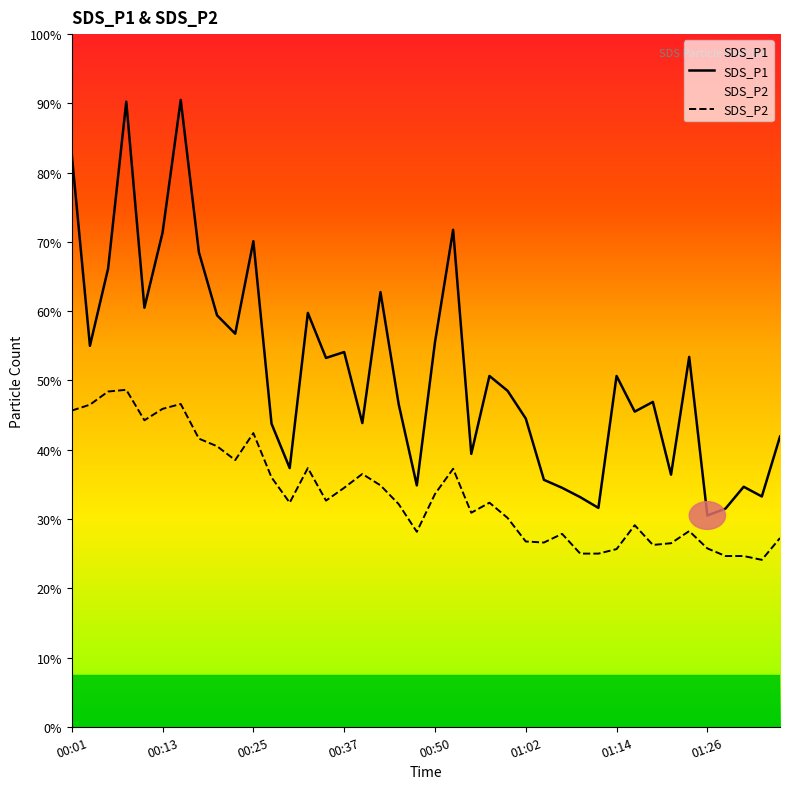

Is the value of SDS_P1 at 01:07 greater than the value of SDS_P2 at 00:18?

No